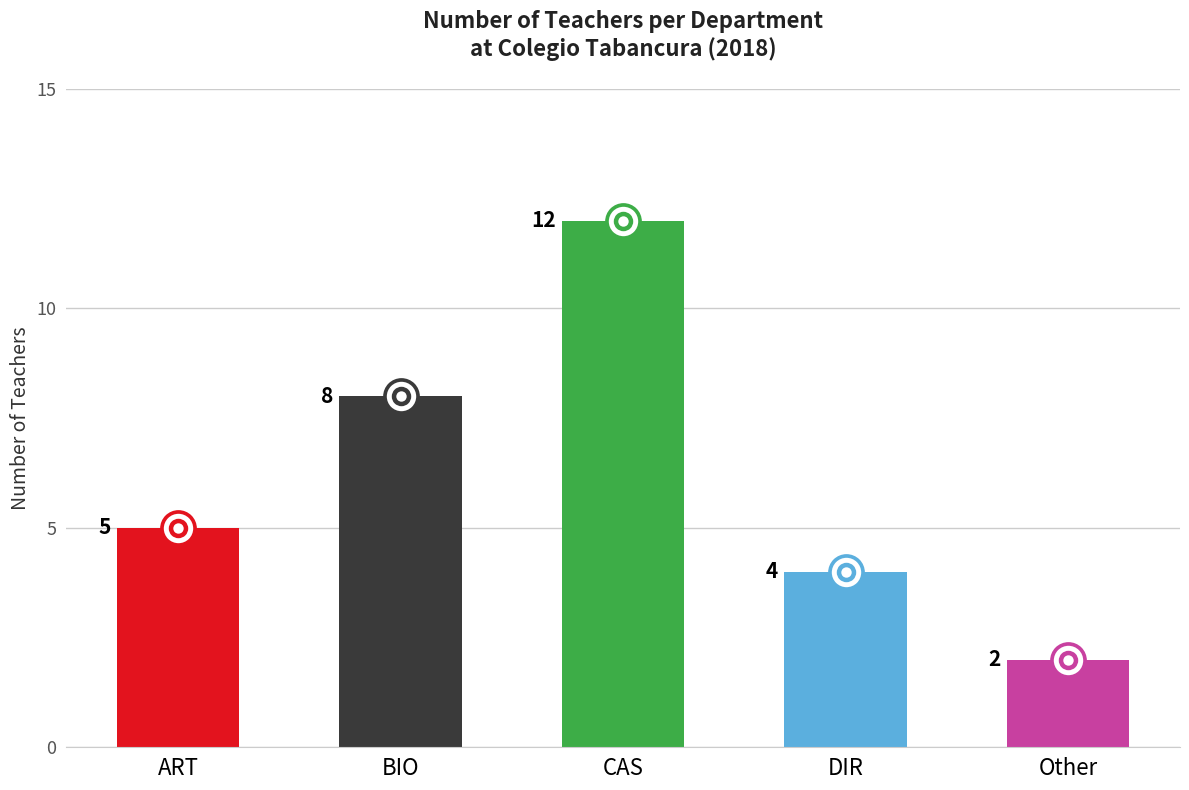

Between CAS and Other, which is larger?

CAS